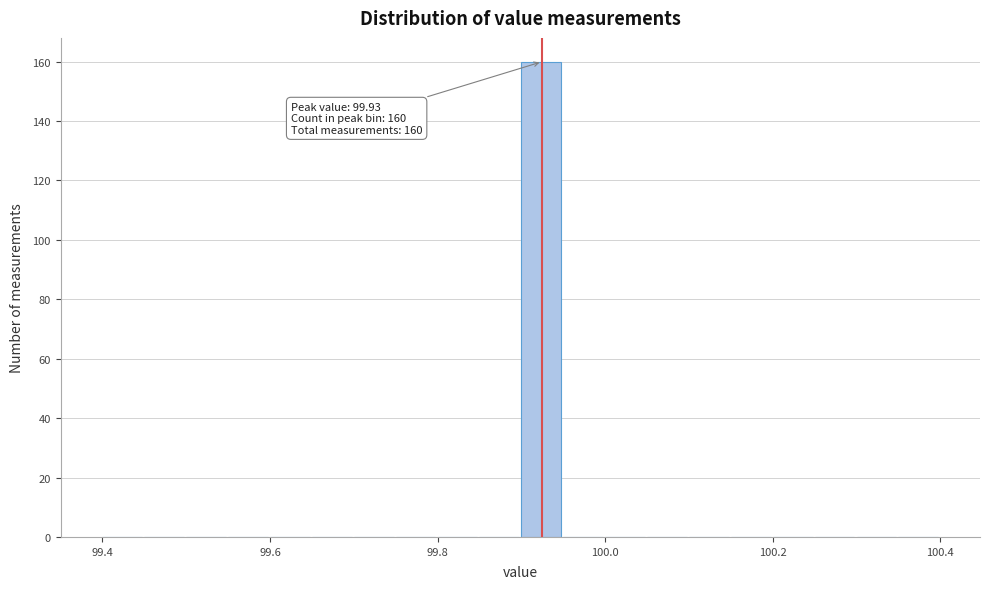

Around what value on the x-axis is the tallest bar? Give the approximate position of its centre, as read against the axis.

99.92